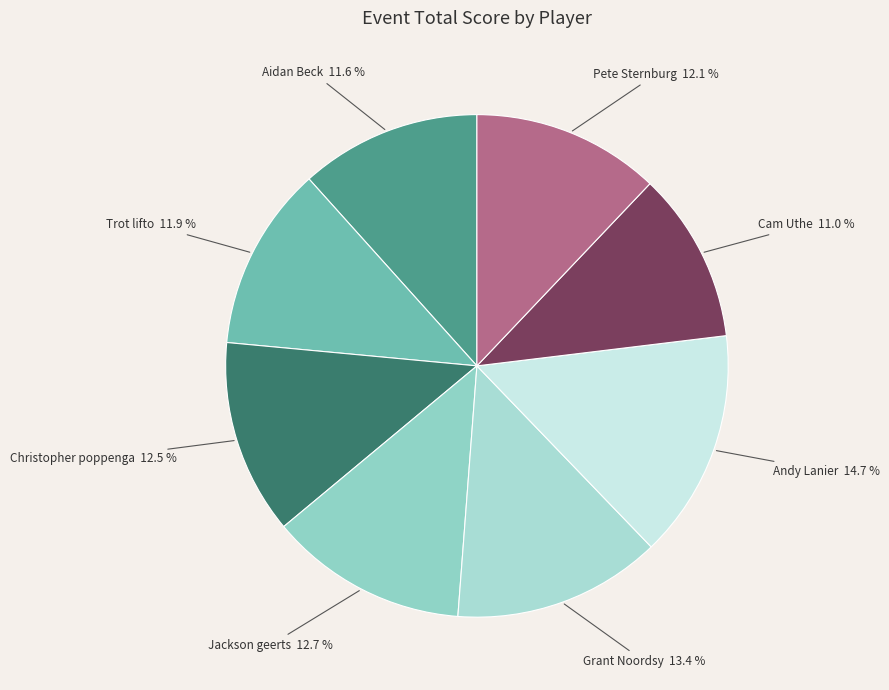

How many slices are in this pie chart?

8